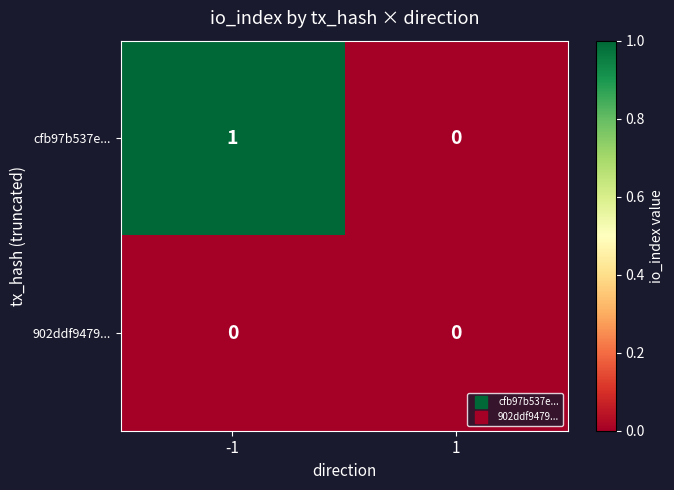

How many series are shown in this chart?

2